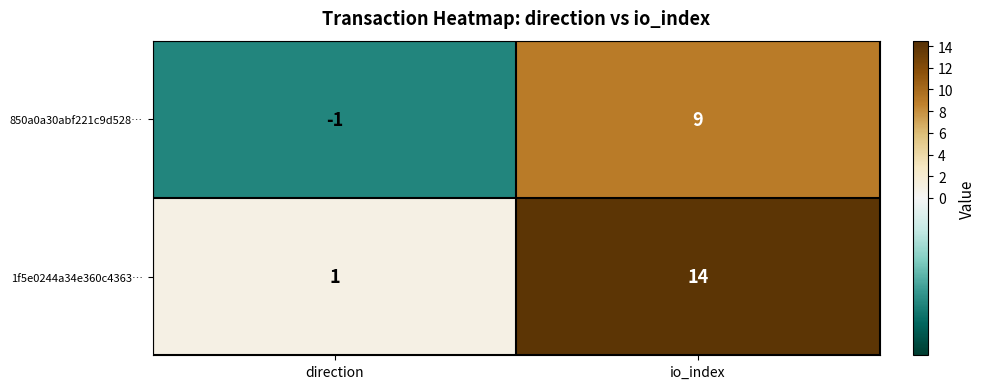

What is the sum of all 850a0a30abf221c9d528… values?

8